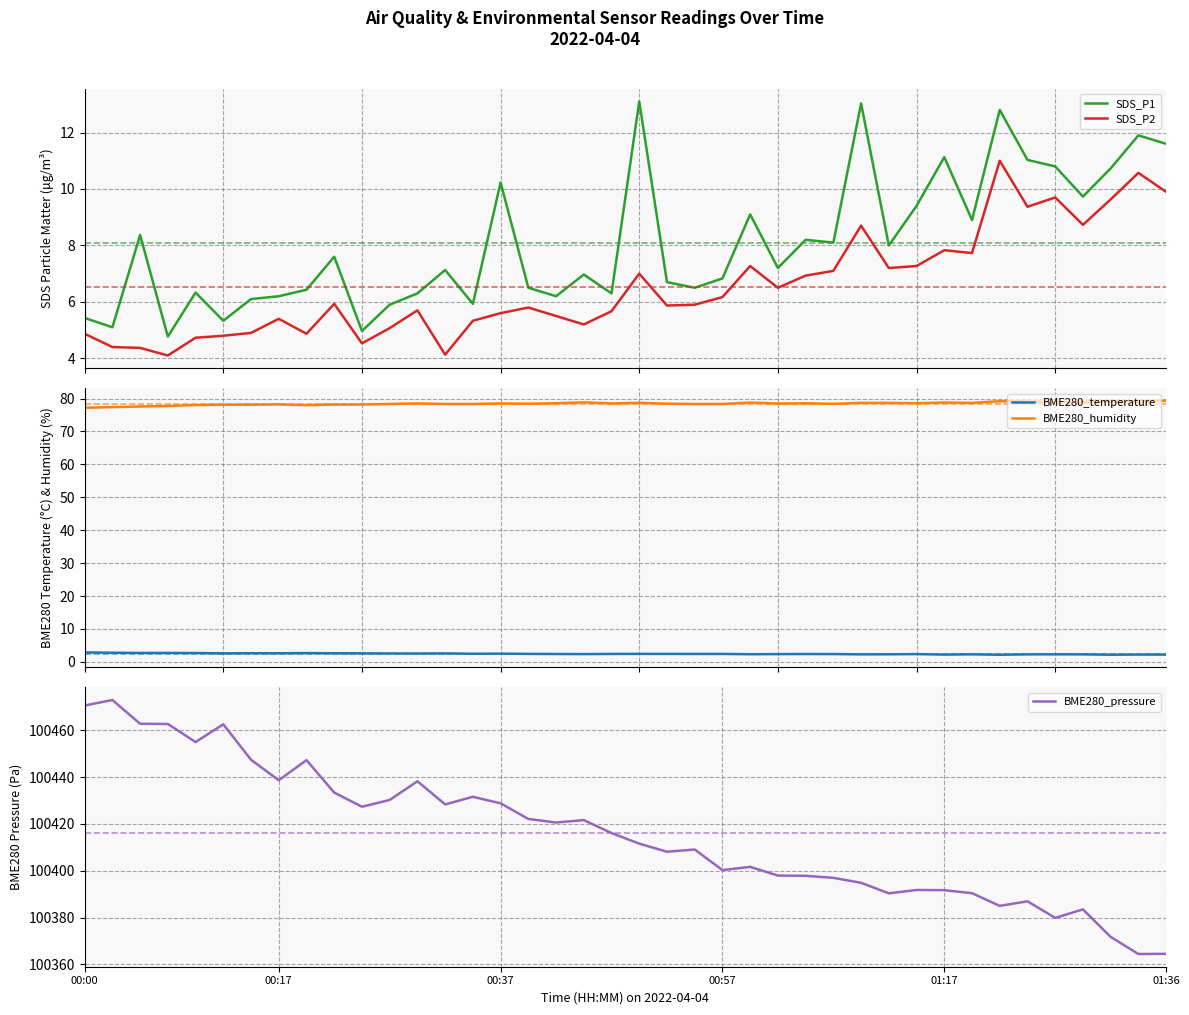

How many interior local peaks does the BME280_pressure series have?

11